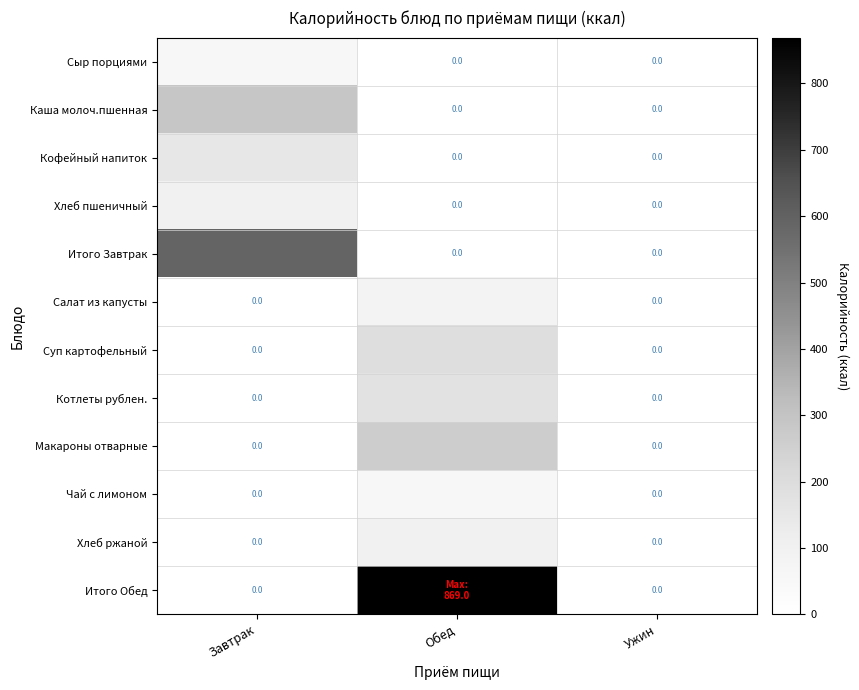

Which series has the largest total across all categories?

Итого Обед